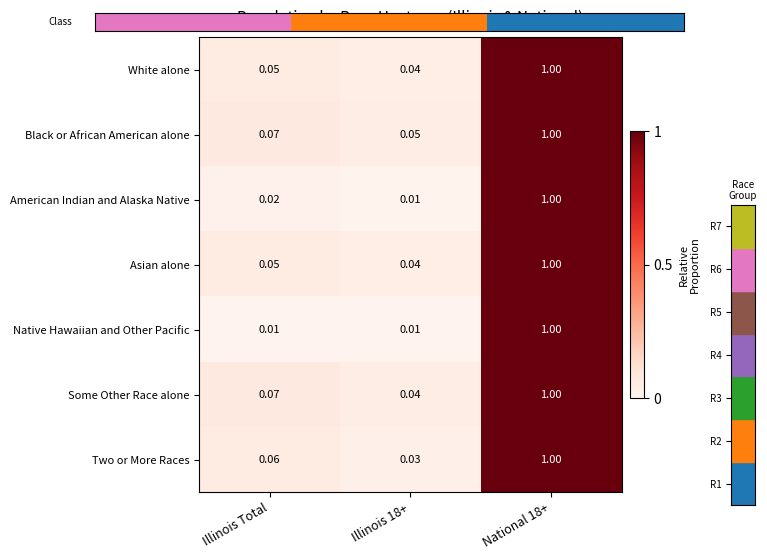

Between Illinois Total and National 18+, which series saw the biggest shift?

Native Hawaiian and Other Pacific